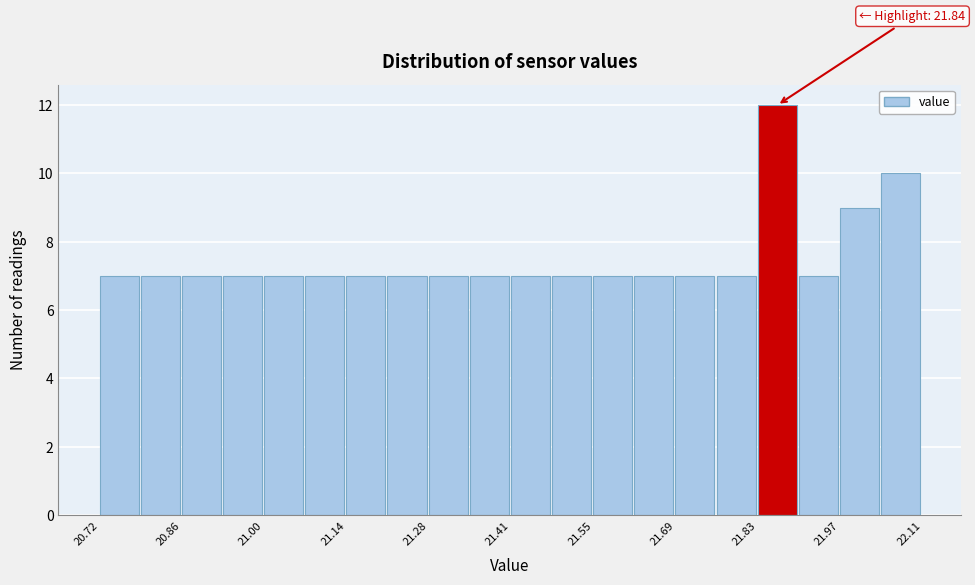

Read against the x-axis, roughly where is the centre of the tallest bar?

21.86